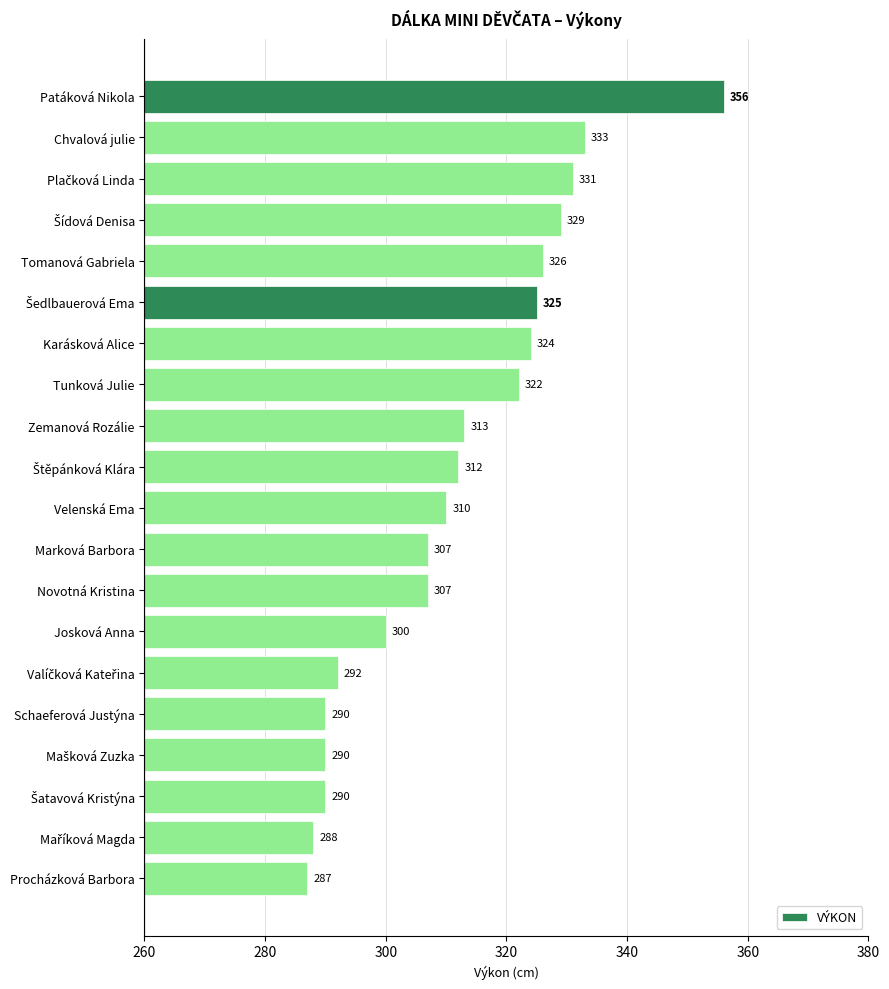

What value does the data have at Josková Anna, to the nearest 10?

300